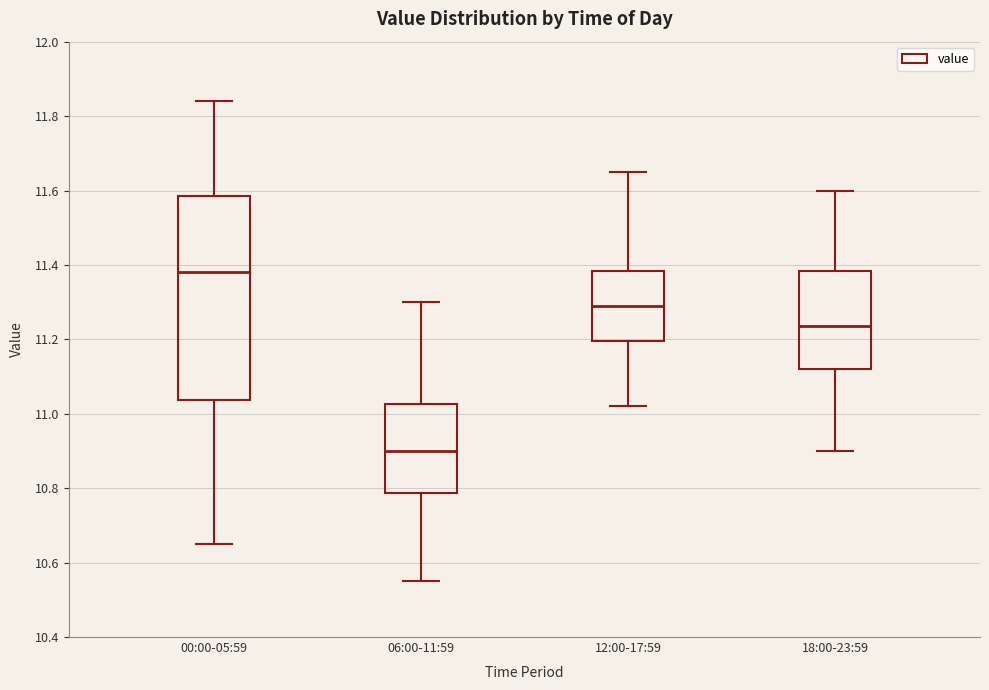

Reading left to right, read every box against the y-axis: the position of its median line, the range the box covers, and the ends of its whiskers. The values are not printed on the chart, so give them approximately, as read against the axis.

00:00-05:59: median 11.38, box 11.04 to 11.58, whiskers 10.66 to 11.84
06:00-11:59: median 10.90, box 10.78 to 11.02, whiskers 10.56 to 11.30
12:00-17:59: median 11.30, box 11.20 to 11.38, whiskers 11.02 to 11.66
18:00-23:59: median 11.24, box 11.12 to 11.38, whiskers 10.90 to 11.60